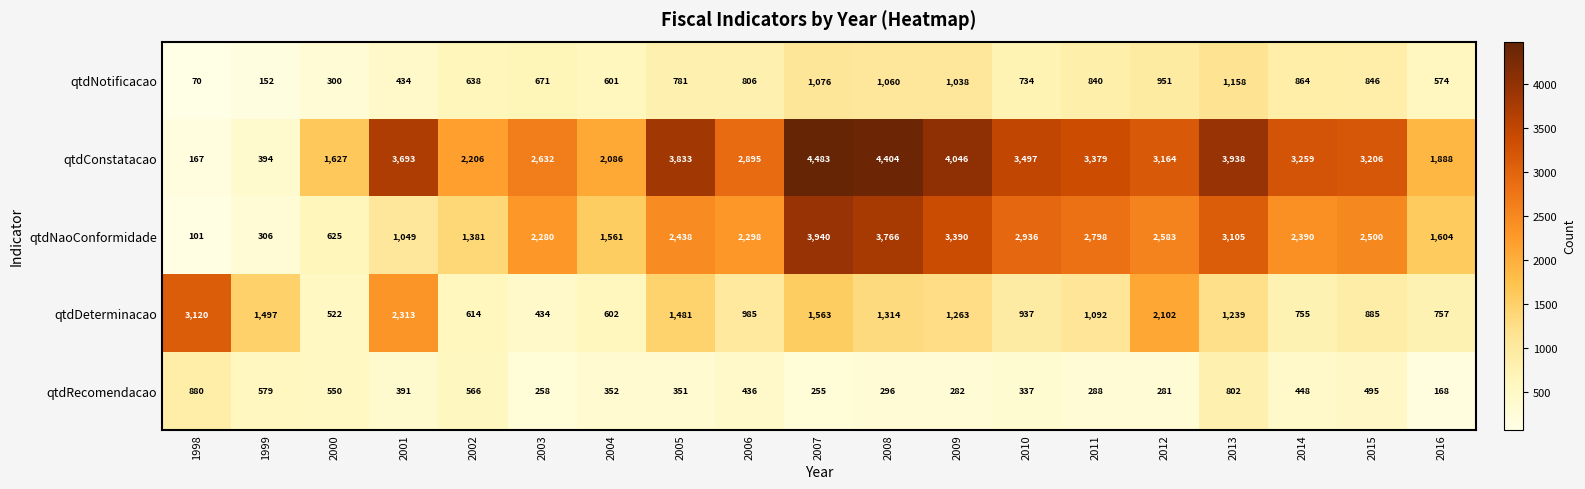

True or false: qtdNotificacao has a value of 638 at 2002.

True